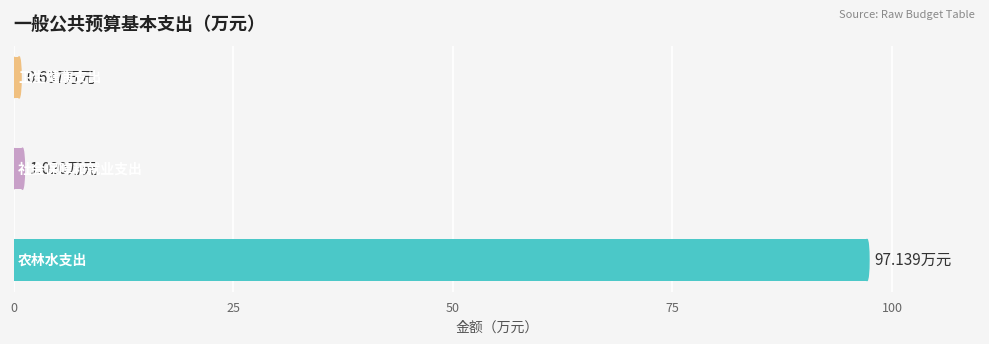

What is the average value?

32.9